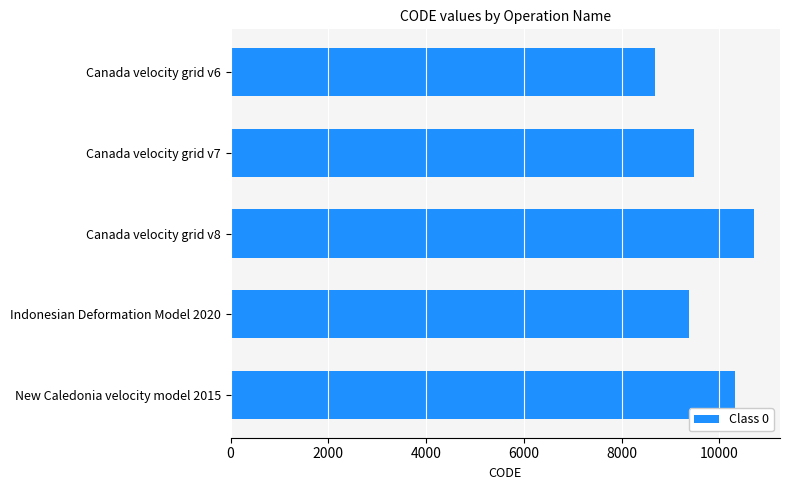

The chart shows a value of 12287 at Indonesian Deformation Model 2020. True or false?

False